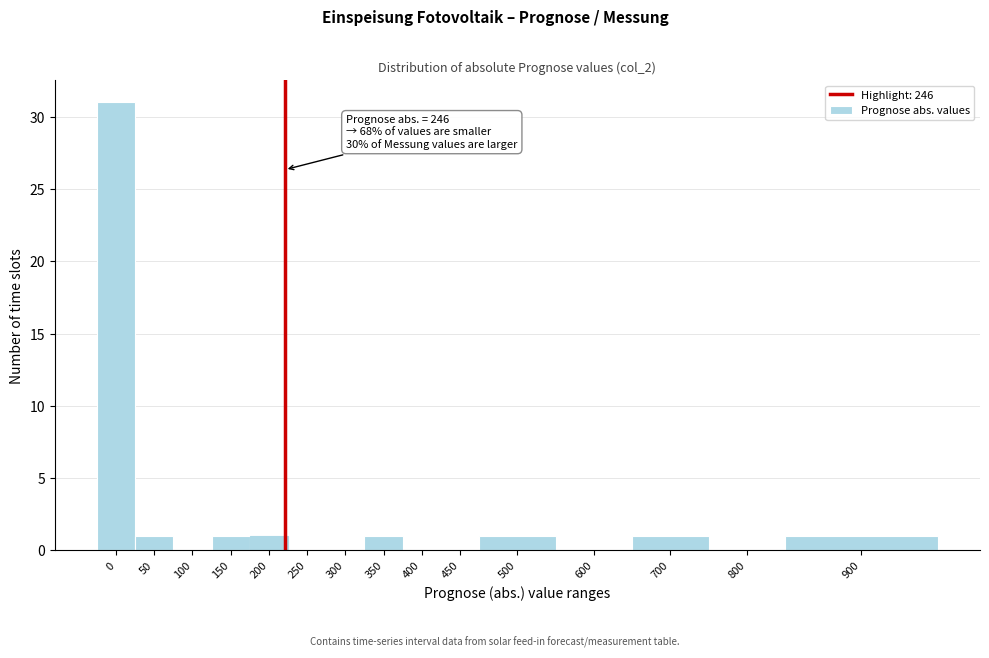

Reading left to right, transcribe all the data shown in this chart.

0=31	50=1	100=0	150=1	200=1	250=0	300=0	350=1	400=0	450=0	500=1	600=0	700=1	800=0	900=1